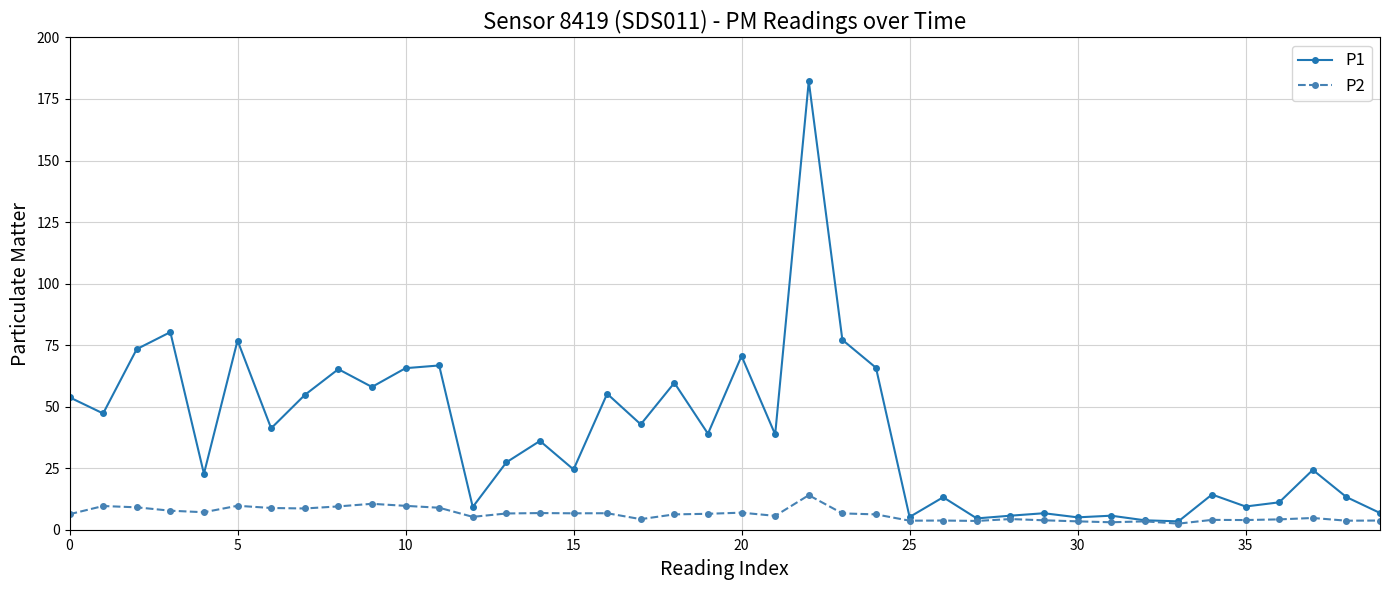

Which series has the largest total across all categories?

P1